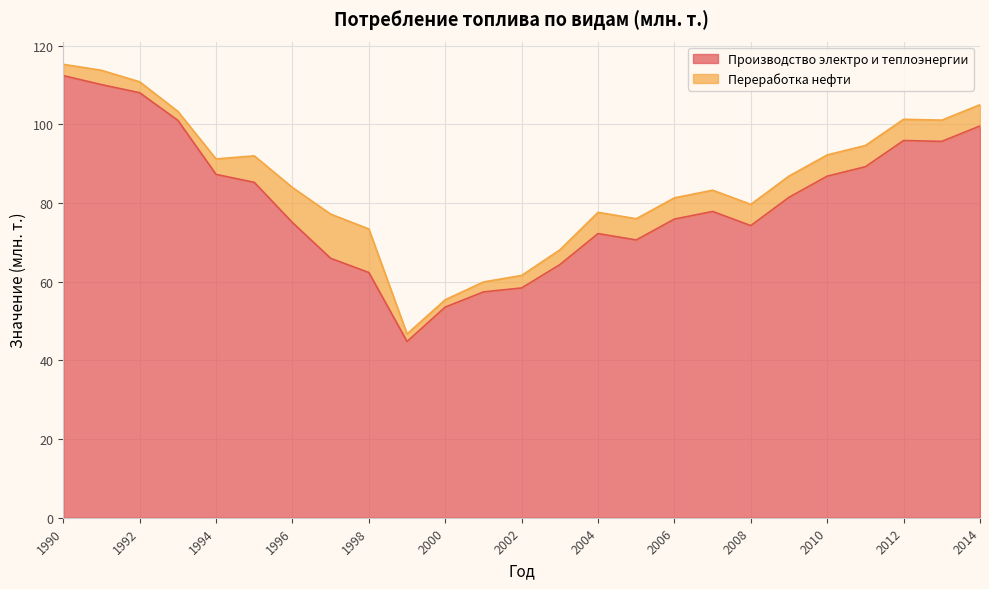

True or false: the data shows 19.1 at 1994.

False